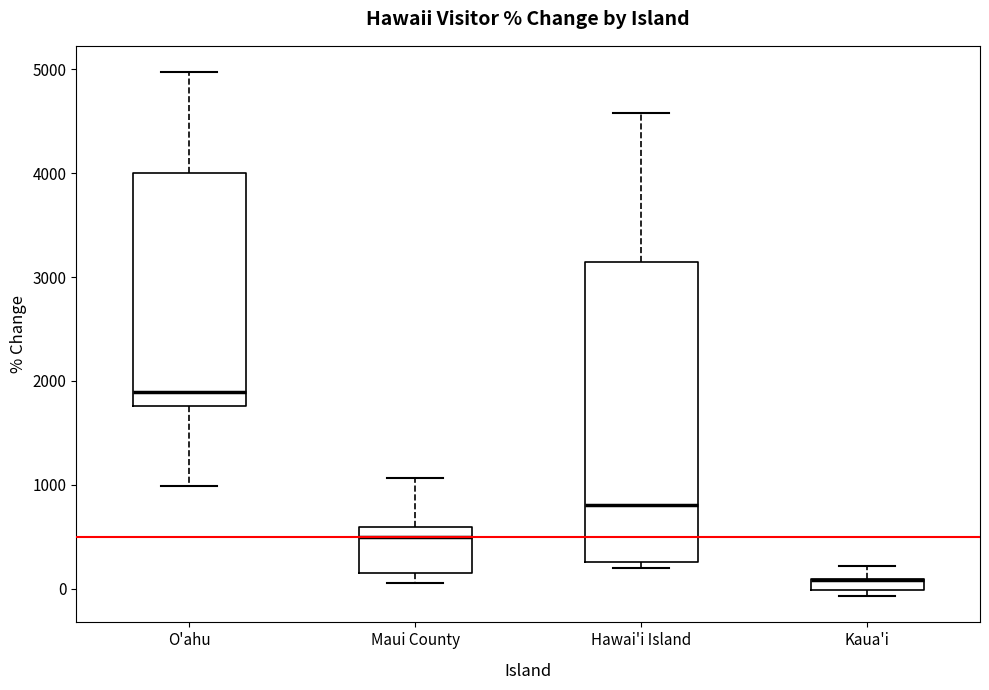

Where does the upper whisker of the box for Hawai'i Island end on the y-axis? The values are not printed on the chart, so give them approximately, as read against the axis.

4600